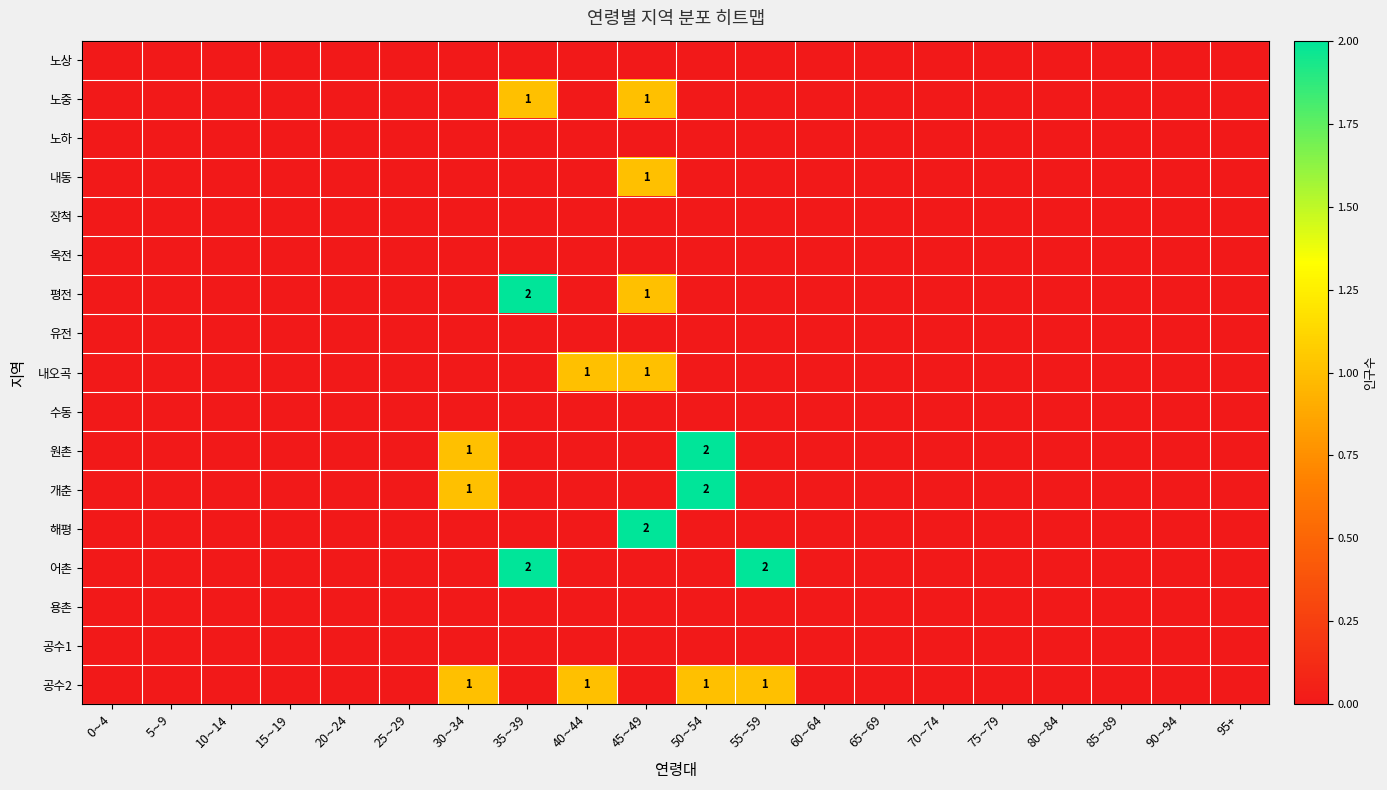

Rank the series at 15∼19 from highest to lowest value.

노상, 노중, 노하, 내동, 장척, 옥전, 평전, 유전, 내오곡, 수동, 원촌, 개춘, 해평, 어촌, 용촌, 공수1, 공수2